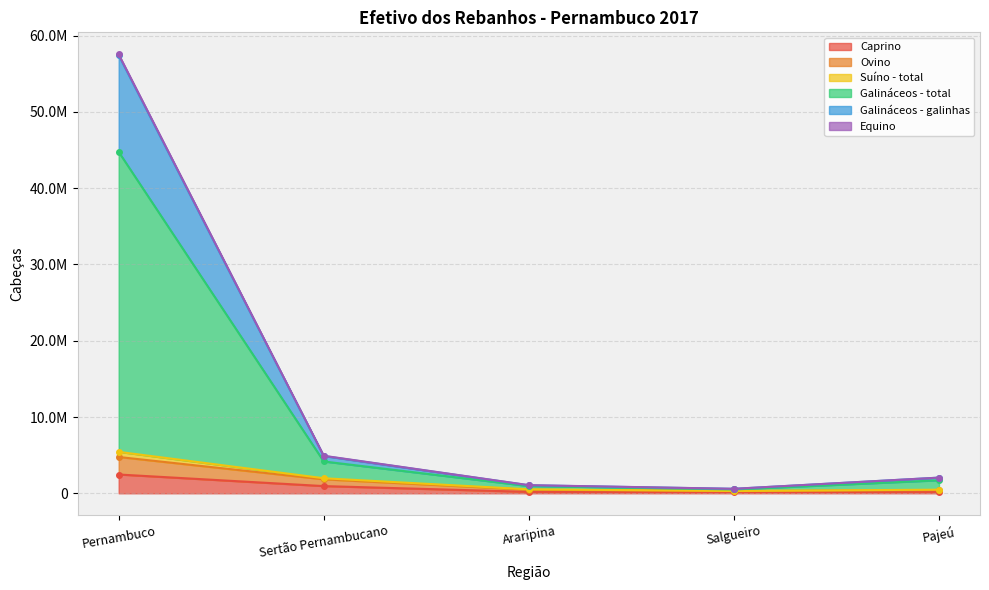

List the labels in order of Equino value, largest first.

Pernambuco, Sertão Pernambucano, Araripina, Pajeú, Salgueiro